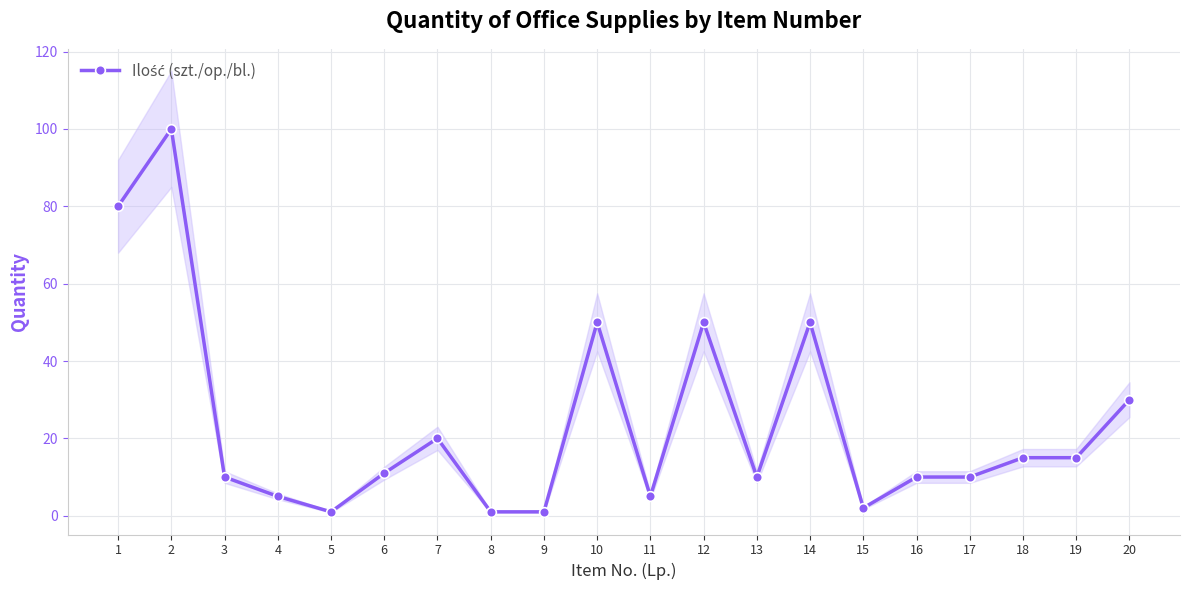

List the labels in order of value, largest first.

2, 1, 10, 12, 14, 20, 7, 18, 19, 6, 3, 13, 16, 17, 4, 11, 15, 5, 8, 9